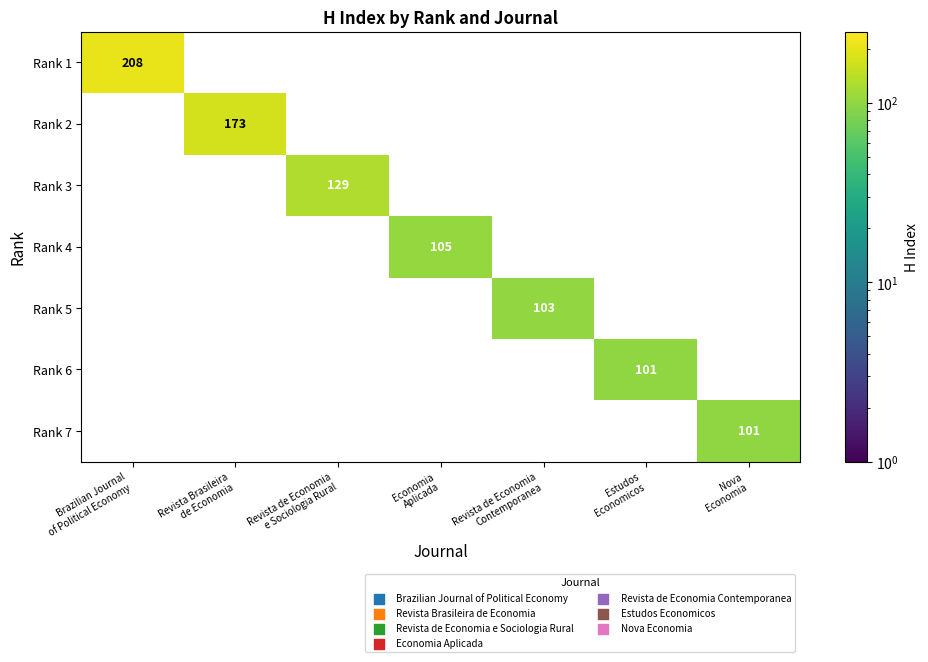

How many values in Rank 5 are above zero?

1